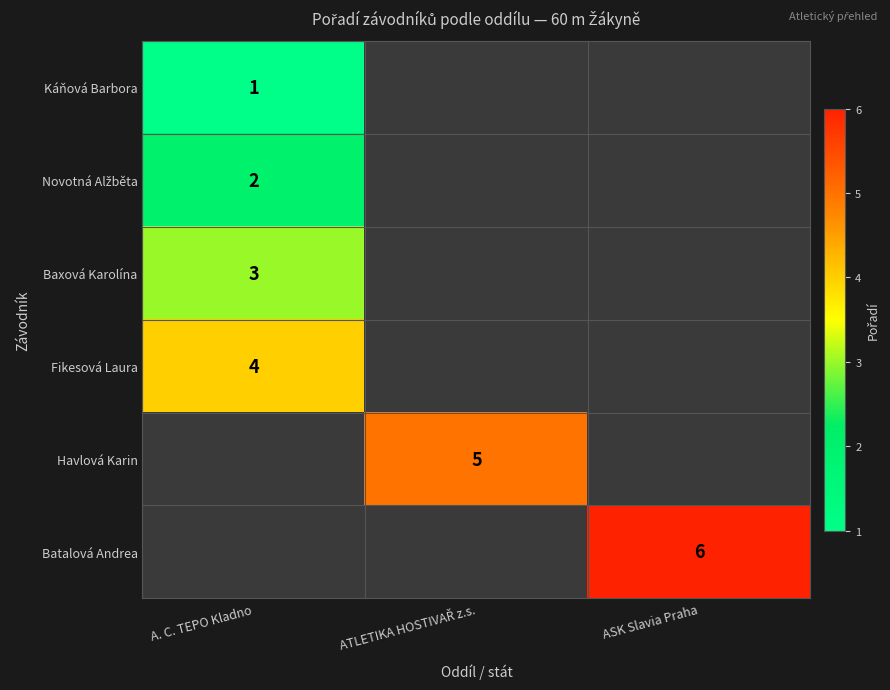

What is the difference between the highest and lowest values at A. C. TEPO Kladno?

3.0